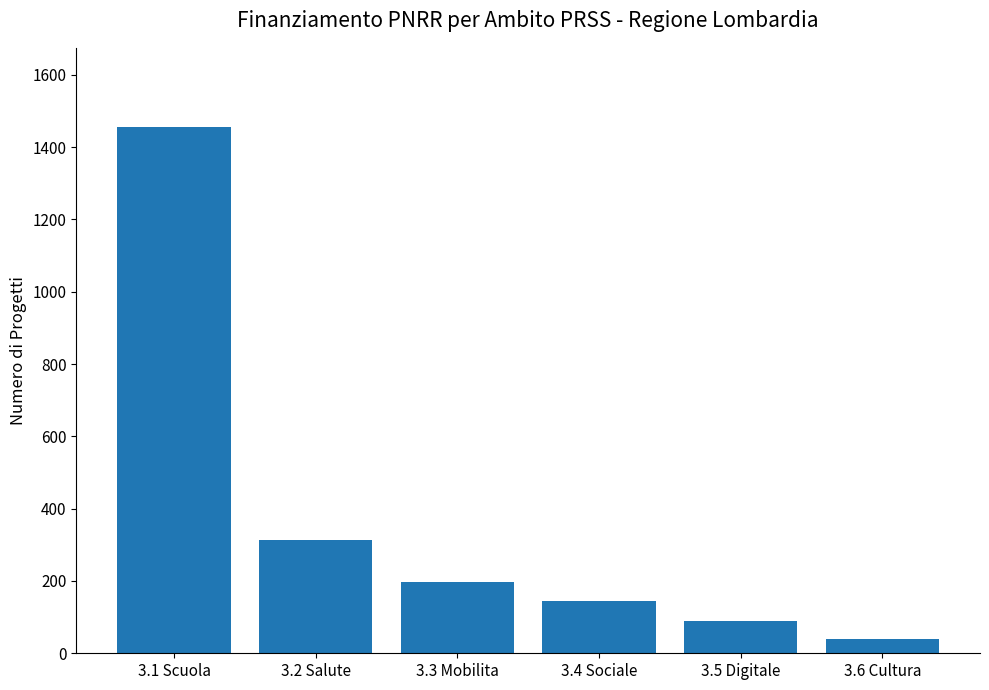

Which has a higher value, 3.6 Cultura or 3.2 Salute?

3.2 Salute